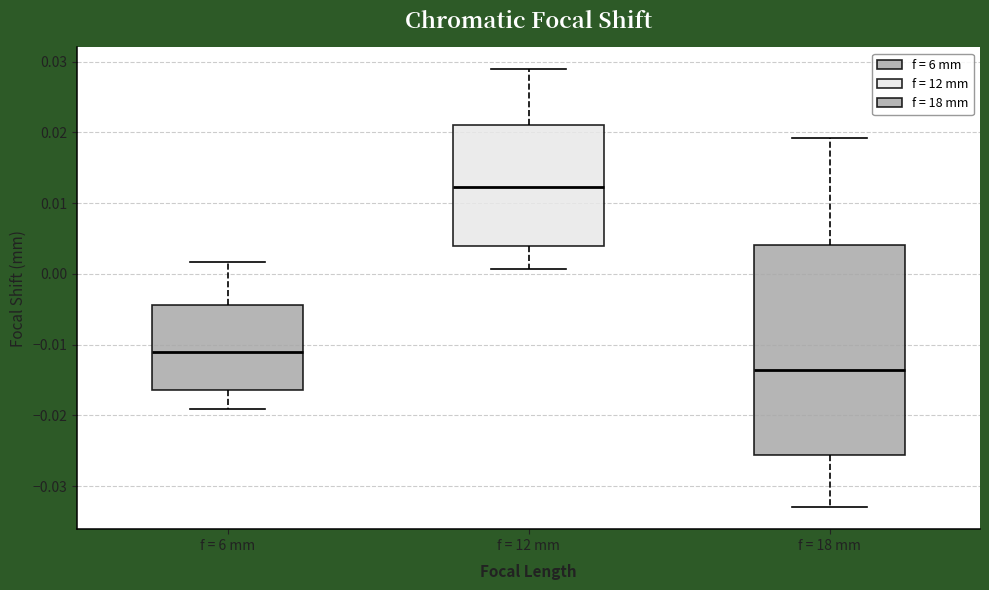

Where is the lower edge of the box for f = 18 mm on the y-axis? The values are not printed on the chart, so give them approximately, as read against the axis.

-0.026